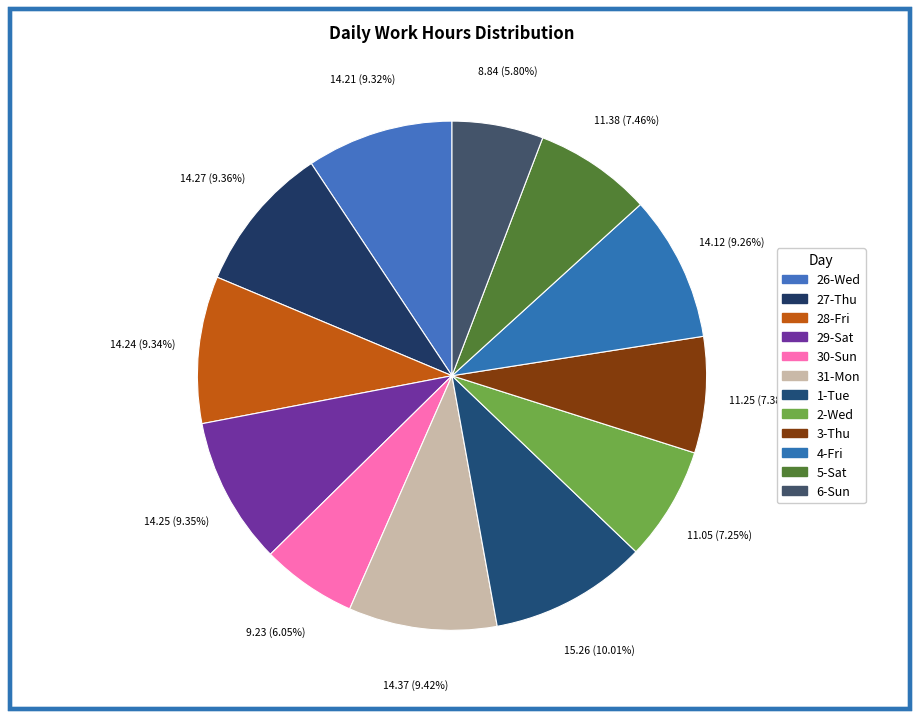

Count the number of slices in the pie.

12